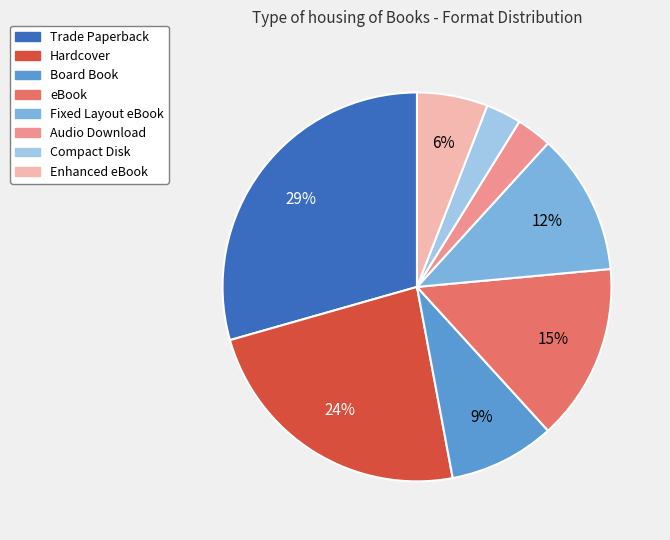

What is the ratio of the value at Board Book to the value at Audio Download?

3.0